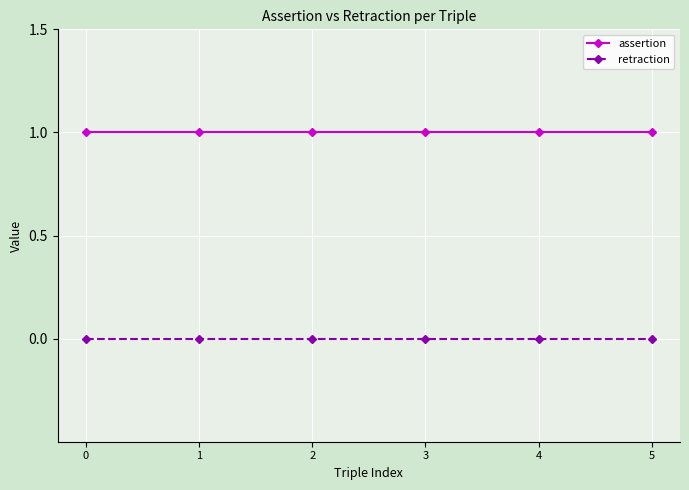

Rank the series by their maximum value, from highest to lowest.

assertion, retraction